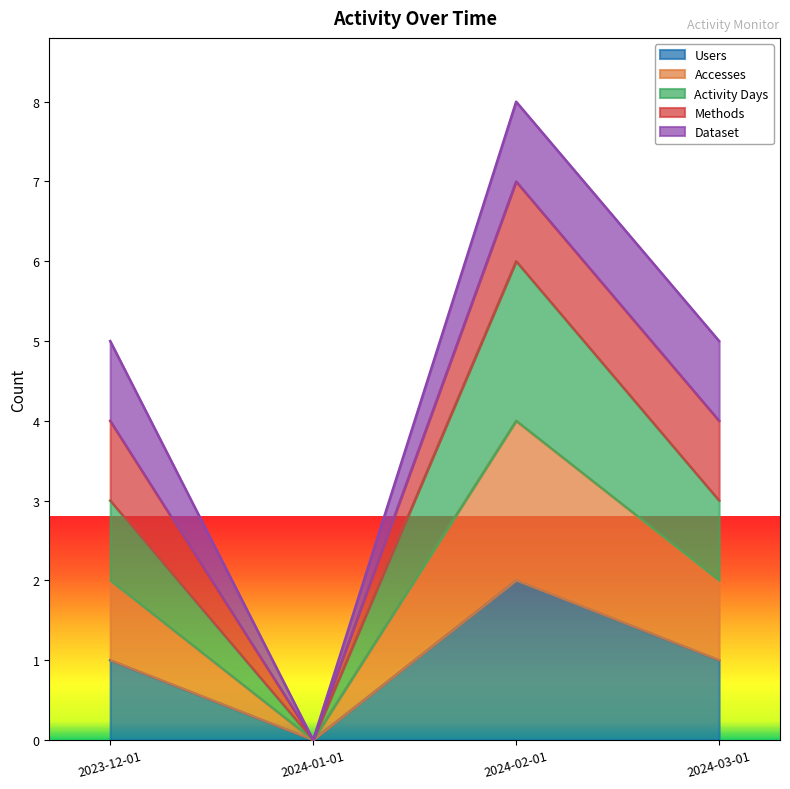

True or false: Activity Days has more than 2 points higher than both neighbors.

False